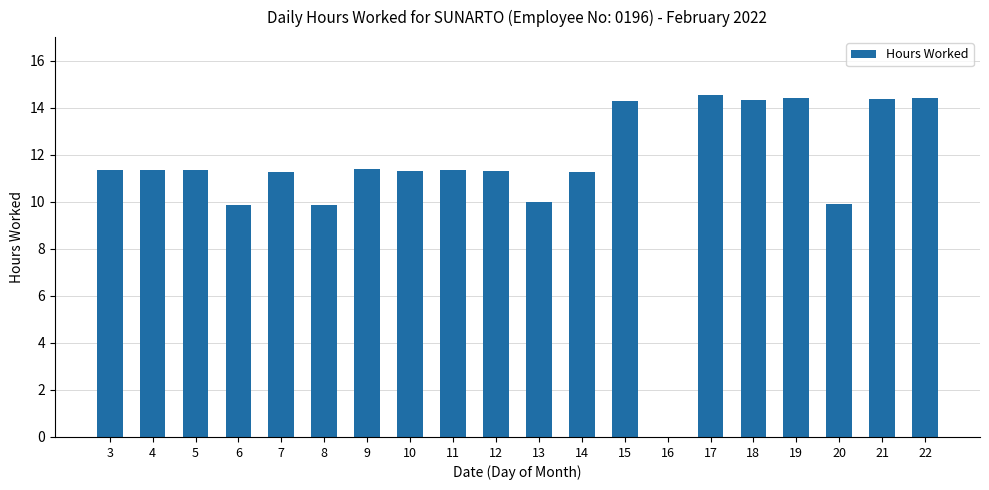

Where does the data first go above 11?

3